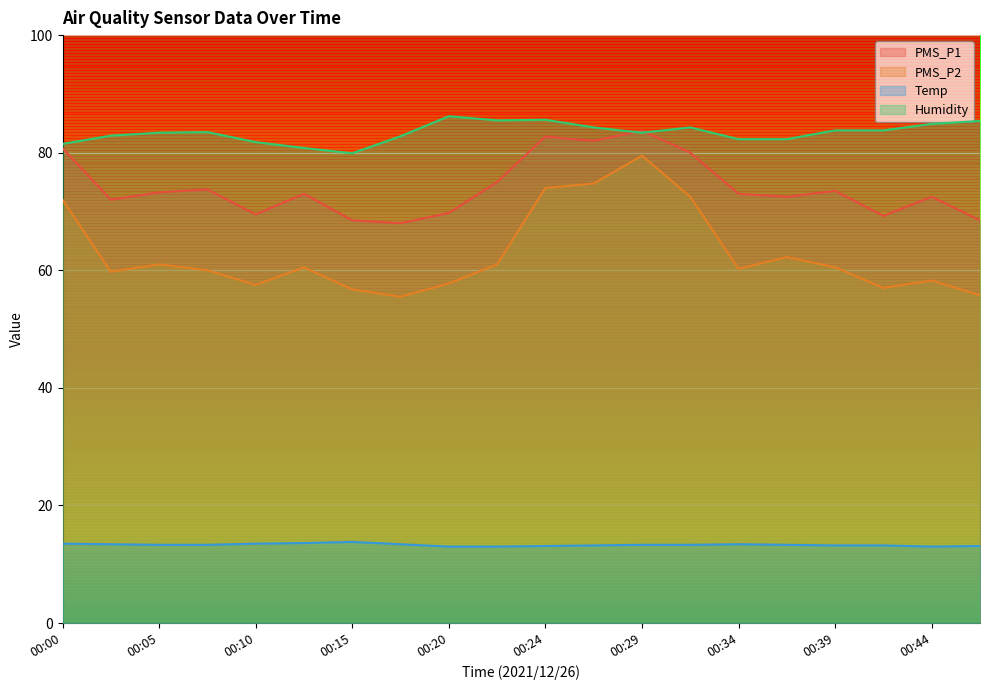

Which series changed the most between 00:24 and 00:29?

PMS_P2